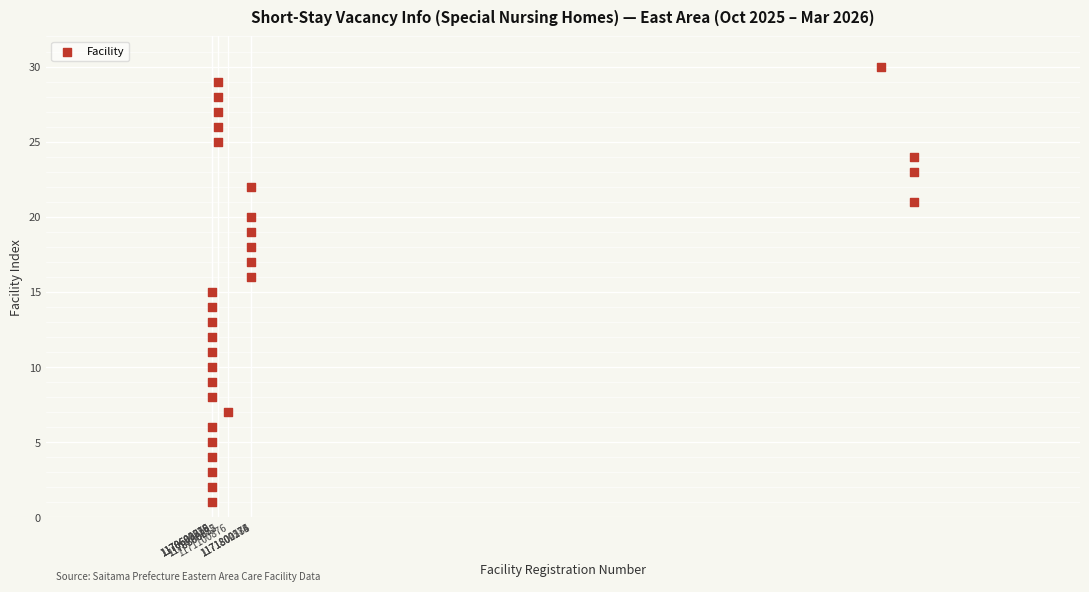

What is the range of X values (max minus min)?

21200315